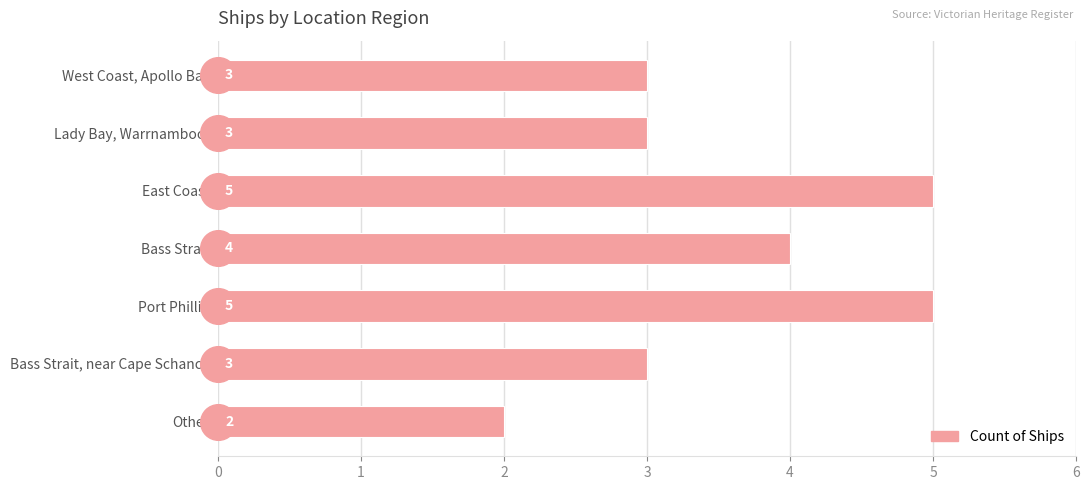

What is the change in value from Lady Bay, Warrnambool to Bass Strait?

+1